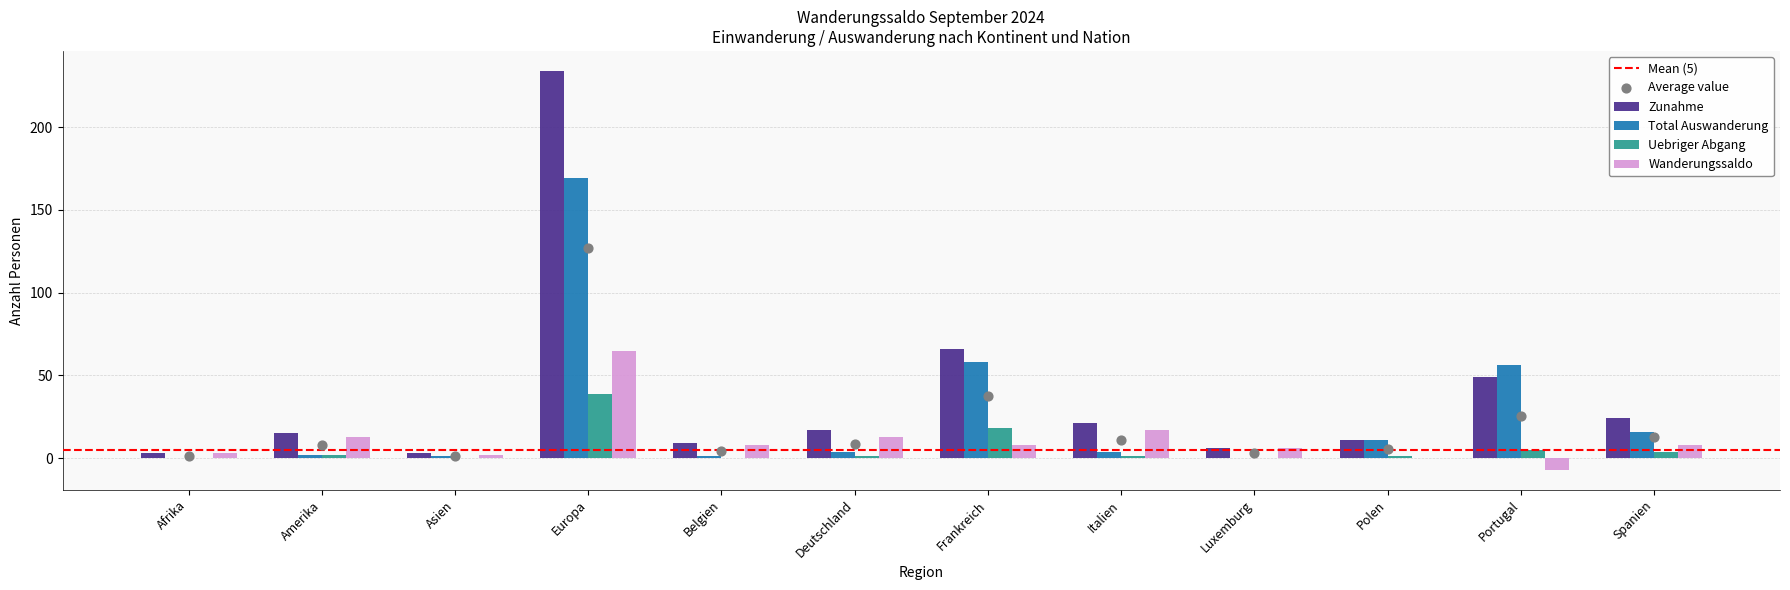

At which category is the sum across all series the highest?

Europa